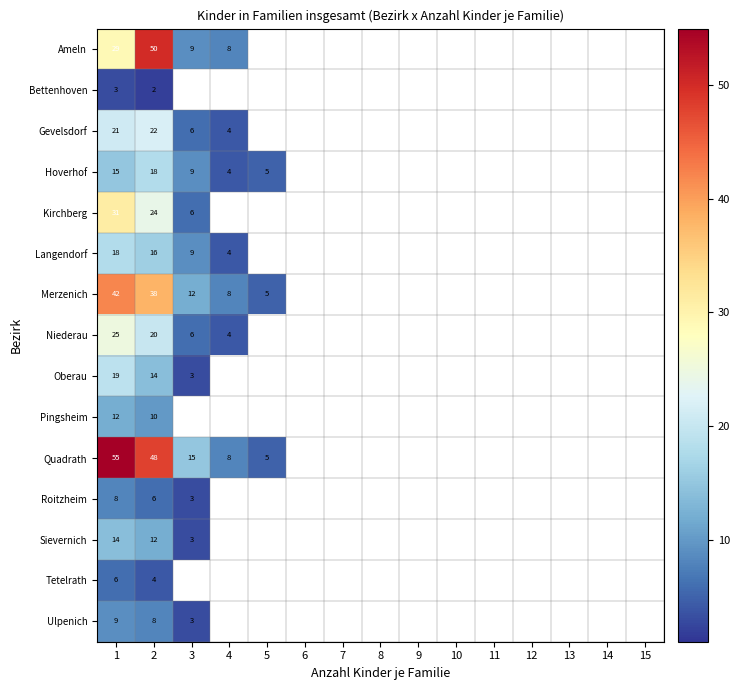

Is it true that Langendorf equals 2 at 4?

False